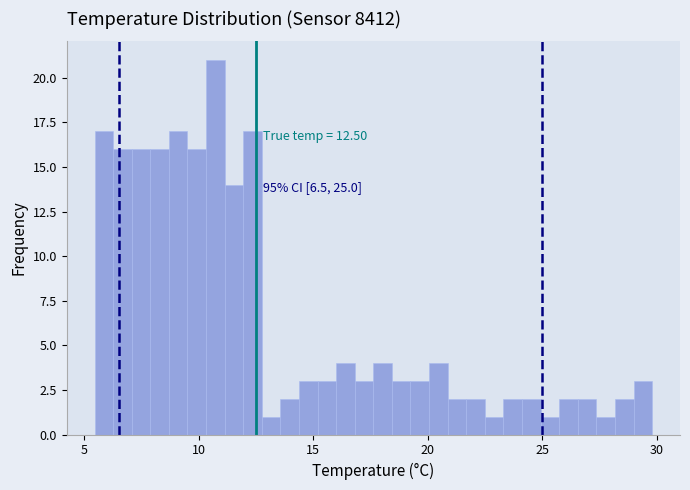

Around what value on the x-axis is the tallest bar? Give the approximate position of its centre, as read against the axis.

10.5